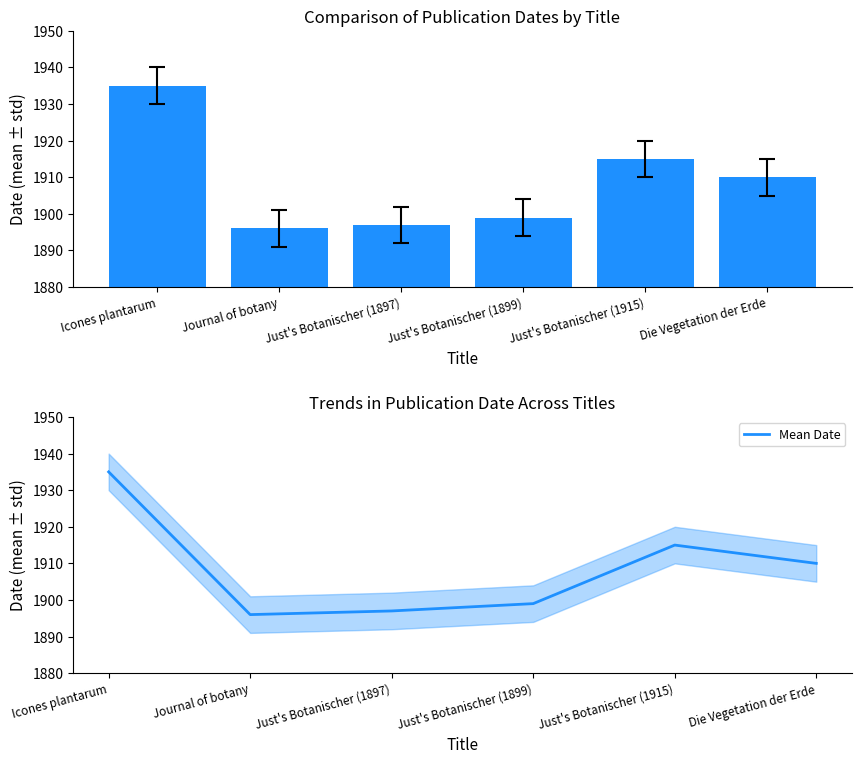

At which category is the sum across all series the highest?

Icones plantarum